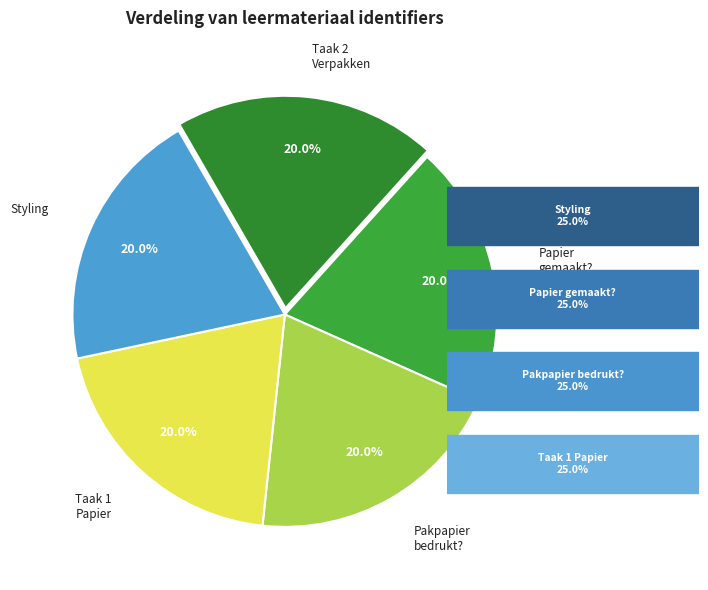

Is there a majority slice in this chart?

No